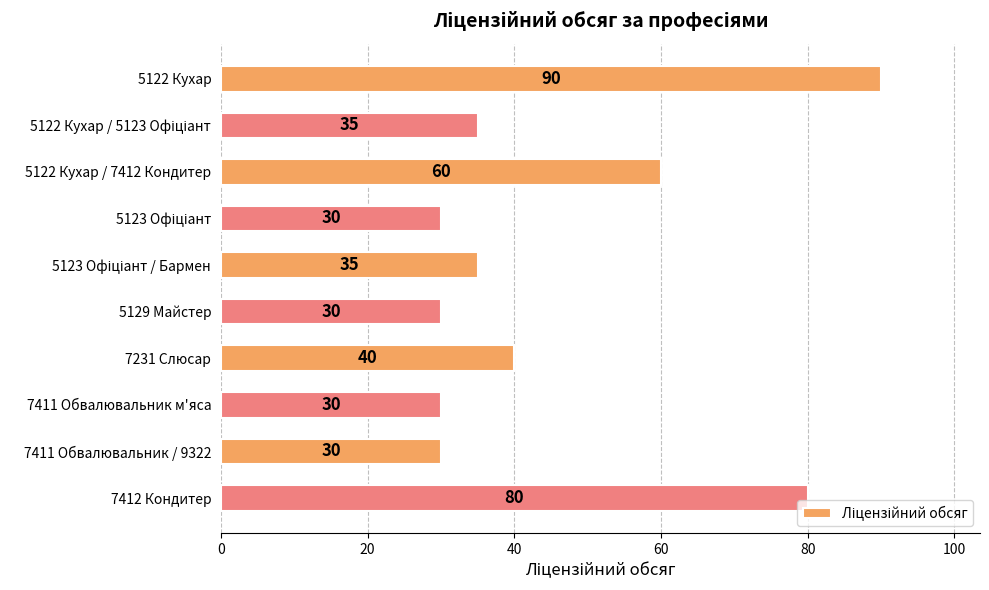

What position from the top is 5129 Майстер?

6